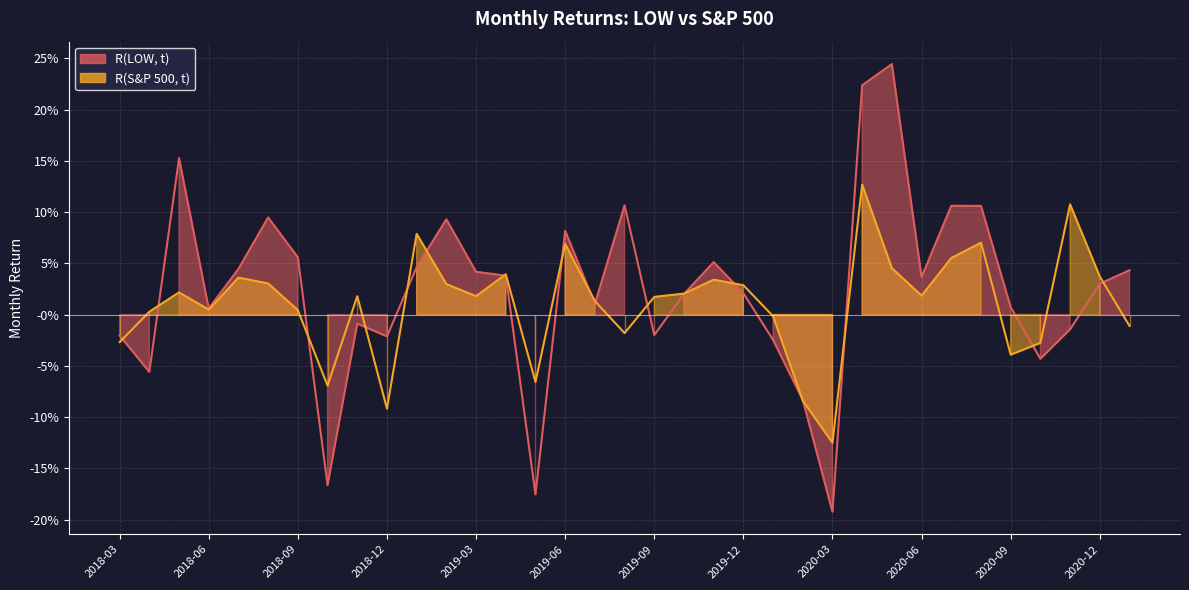

True or false: R(LOW, t) has more than 1 interior local peaks.

True